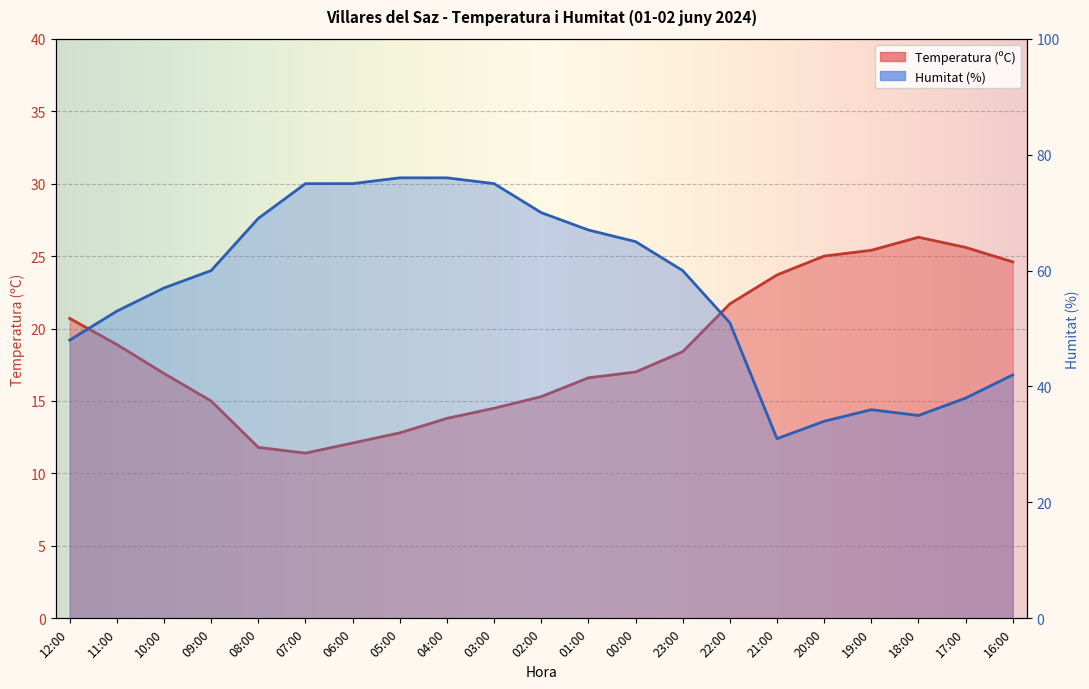

True or false: Humitat (%) and Temperatura (ºC) intersect in this chart.

False